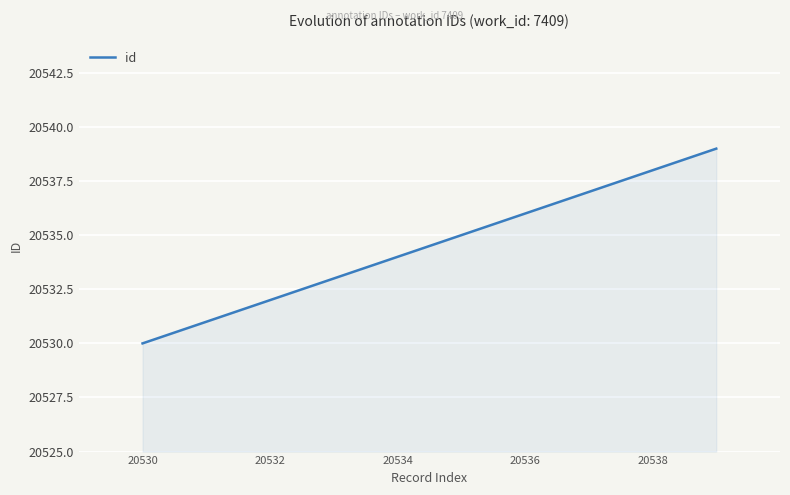

What is the smallest value displayed?

20530.0